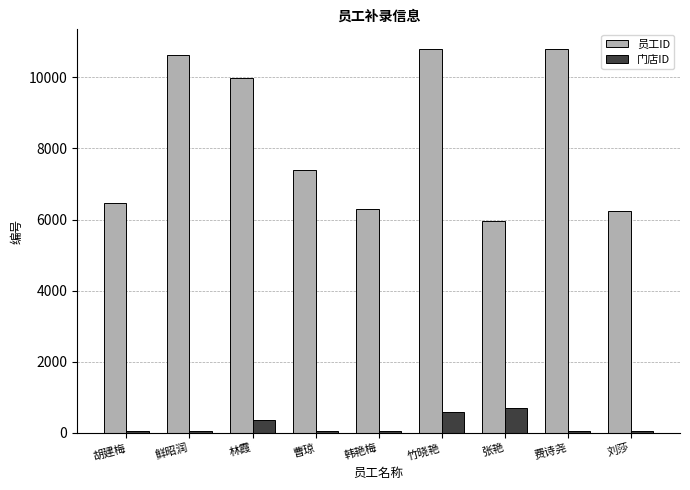

What is the maximum value for 门店ID?

706